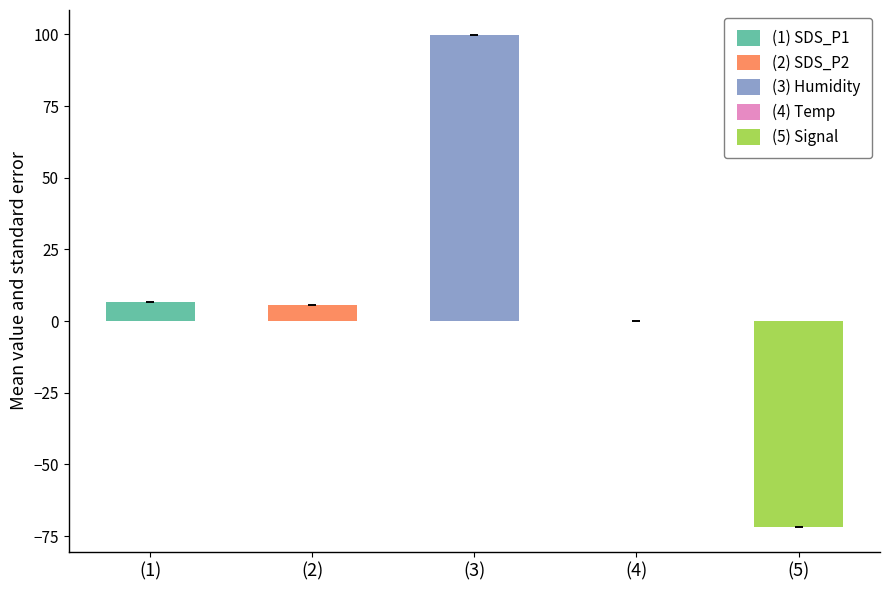

What is the difference between the second highest and minimum values in the Signal series?

3.0